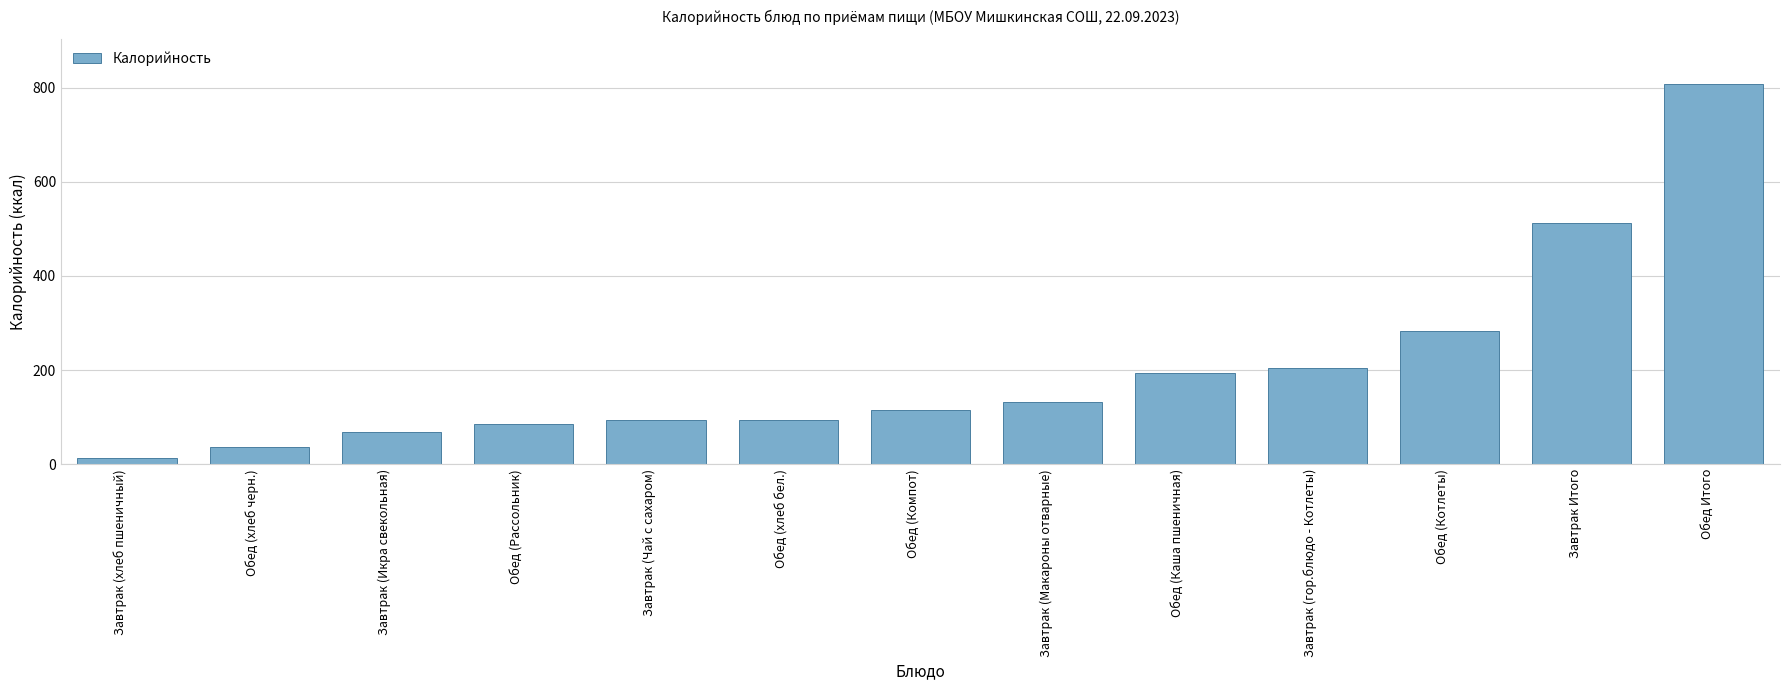

What is the label of the 7th bar from the right?

Обед (Компот)